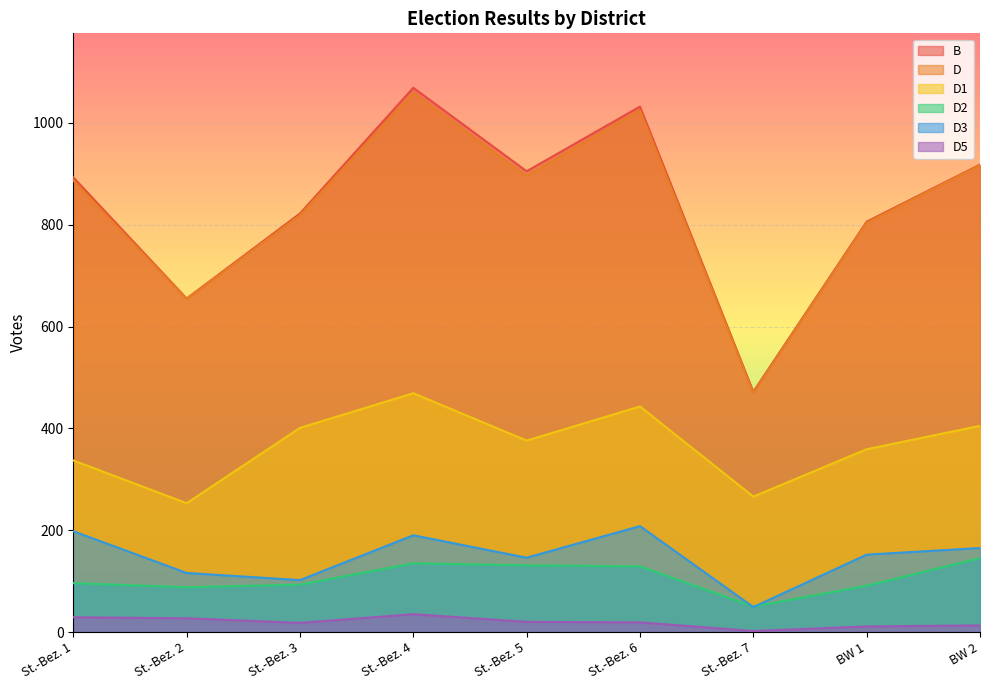

Where does the D5 series first go above 19?

St.-Bez. 1